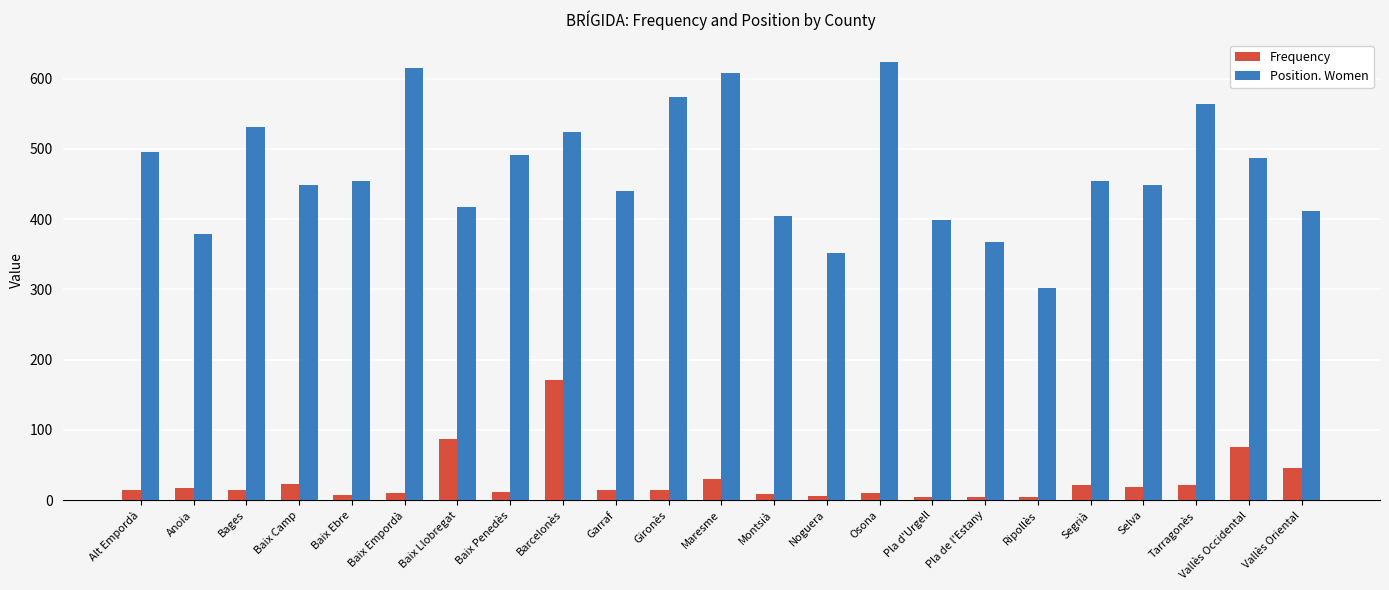

True or false: Position. Women has a value of 454 at Segrià.

True